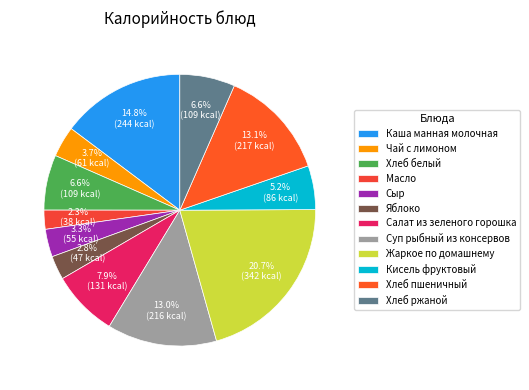

What is the change in value from Сыр to Хлеб ржаной?

+54.0